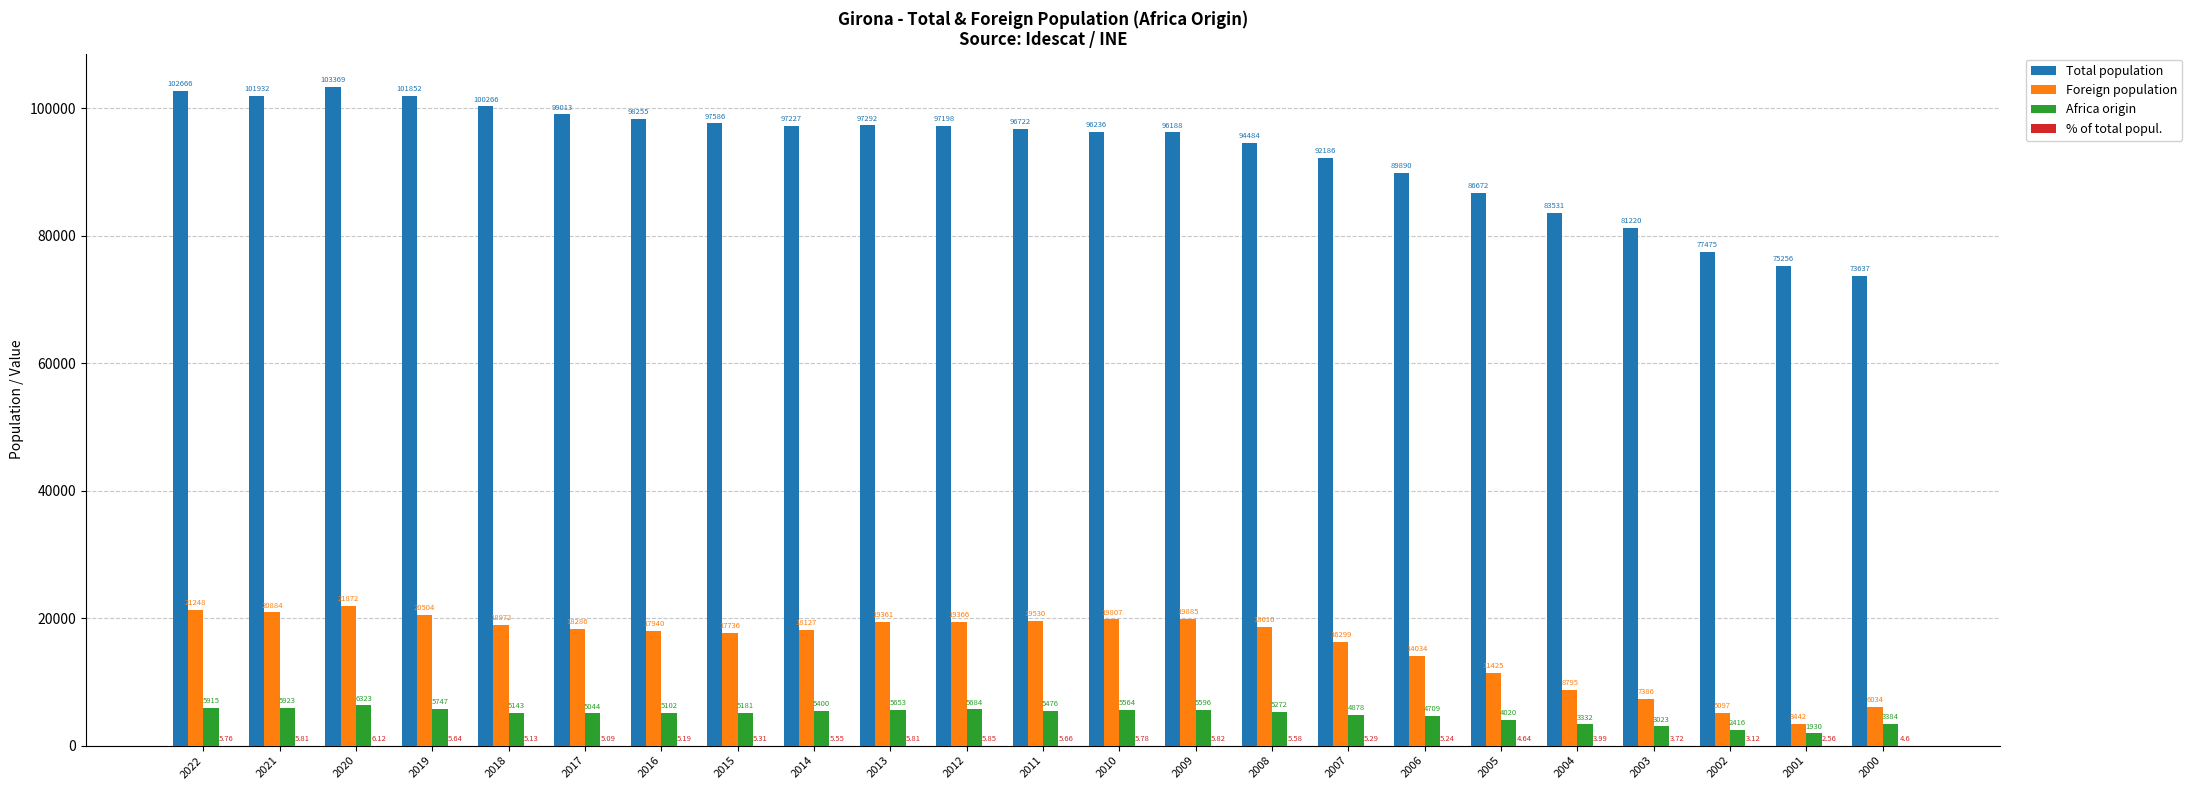

The value of Total population at 2010 is 164382.1. True or false?

False